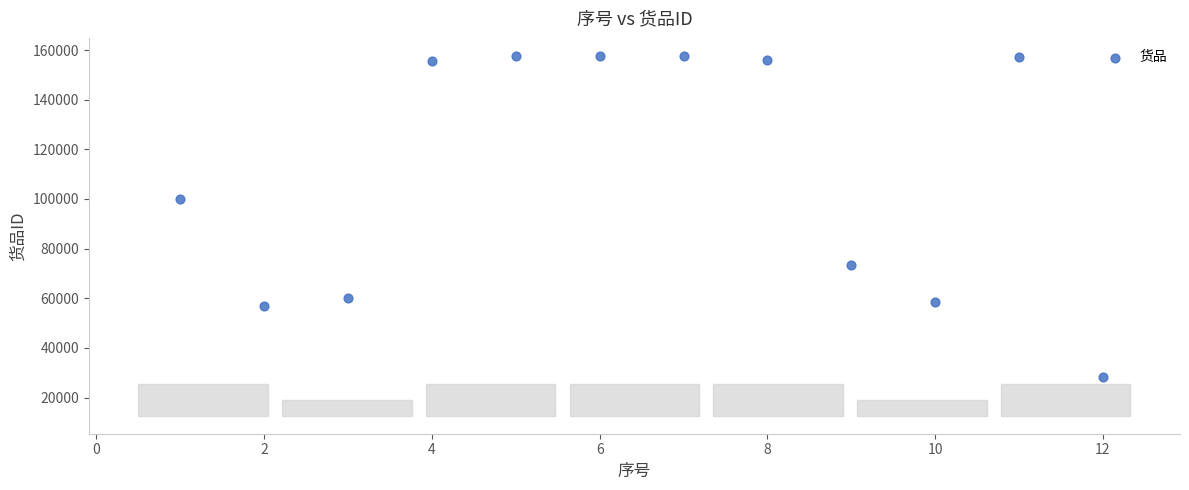

What is the average X value?

6